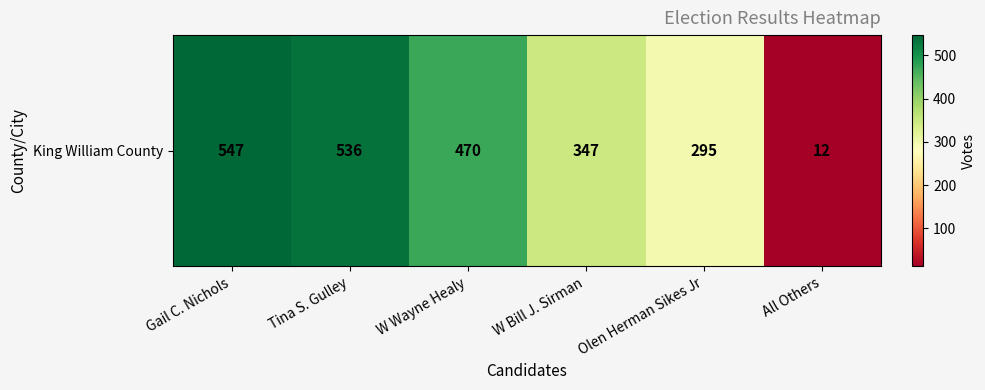

What is the minimum value shown in the chart?

12